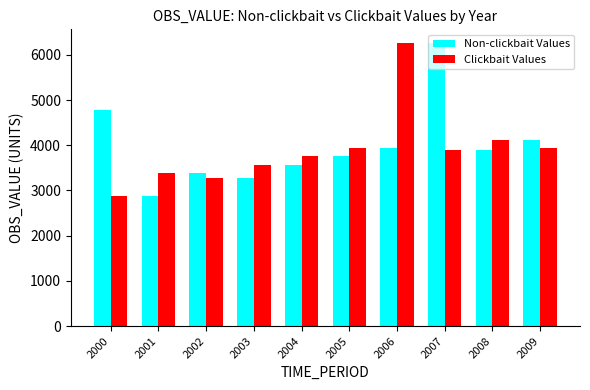

What is the highest value of the Non-clickbait Values series?

6250.6